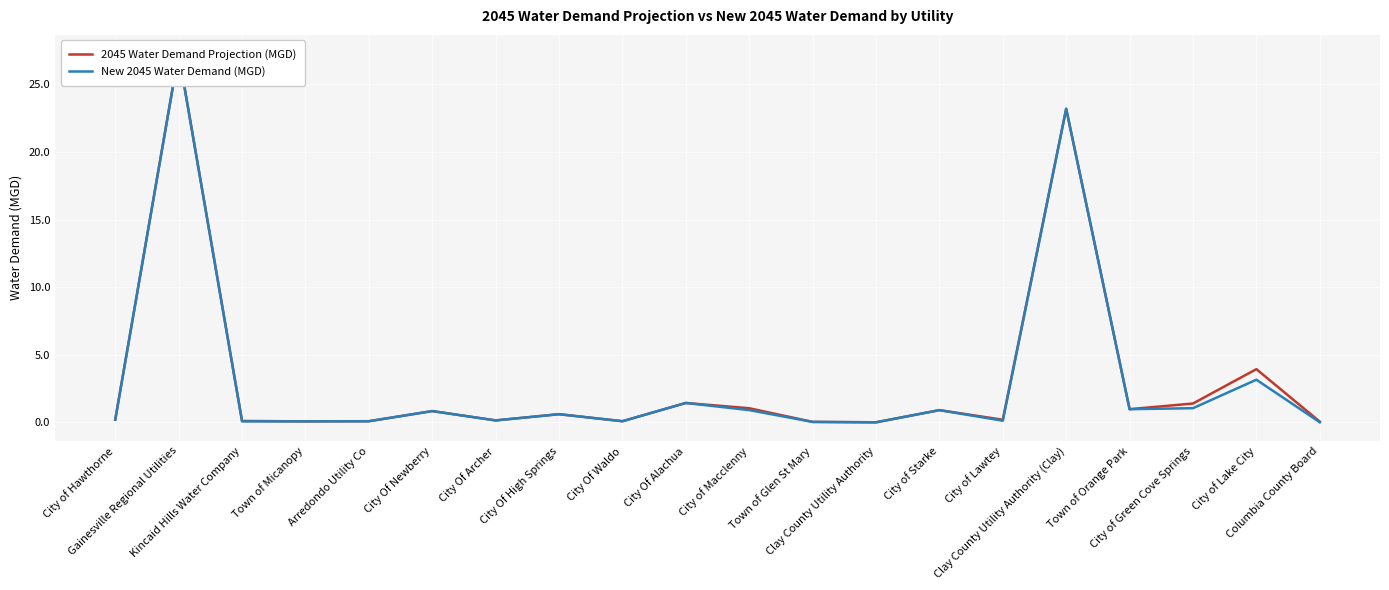

What is the difference between the maximum and minimum values in the New 2045 Water Demand (MGD) series?

27.3